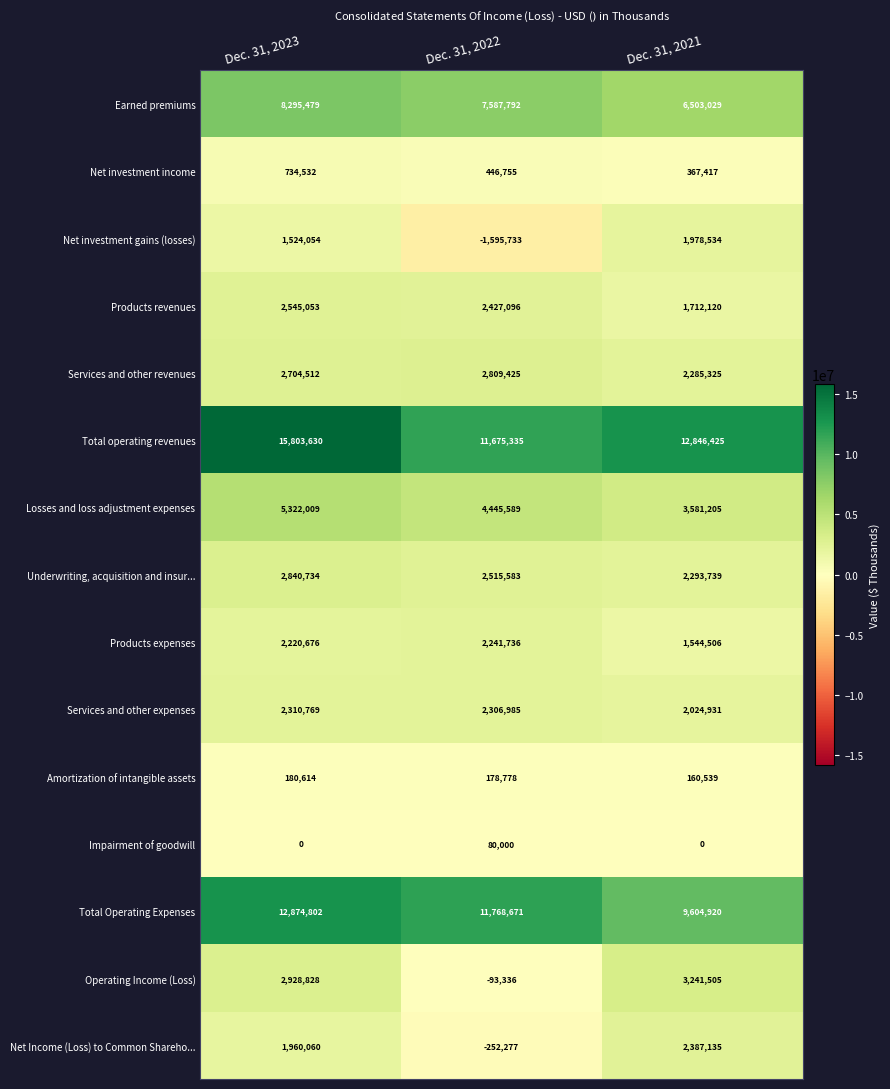

How many categories are shown in the chart?

3